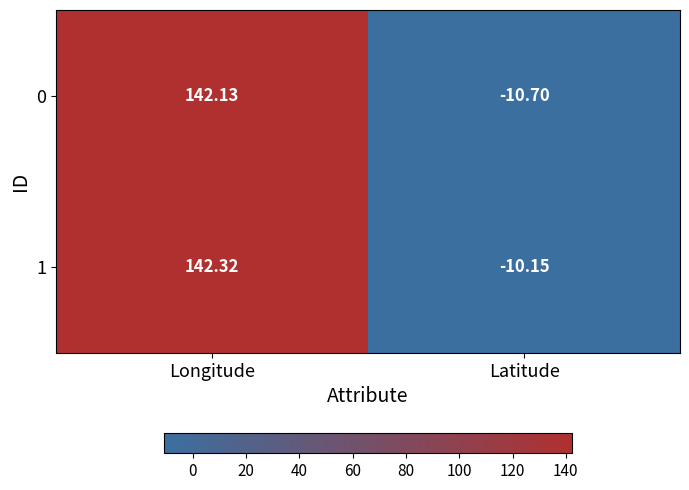

Which series has the largest total across all categories?

1